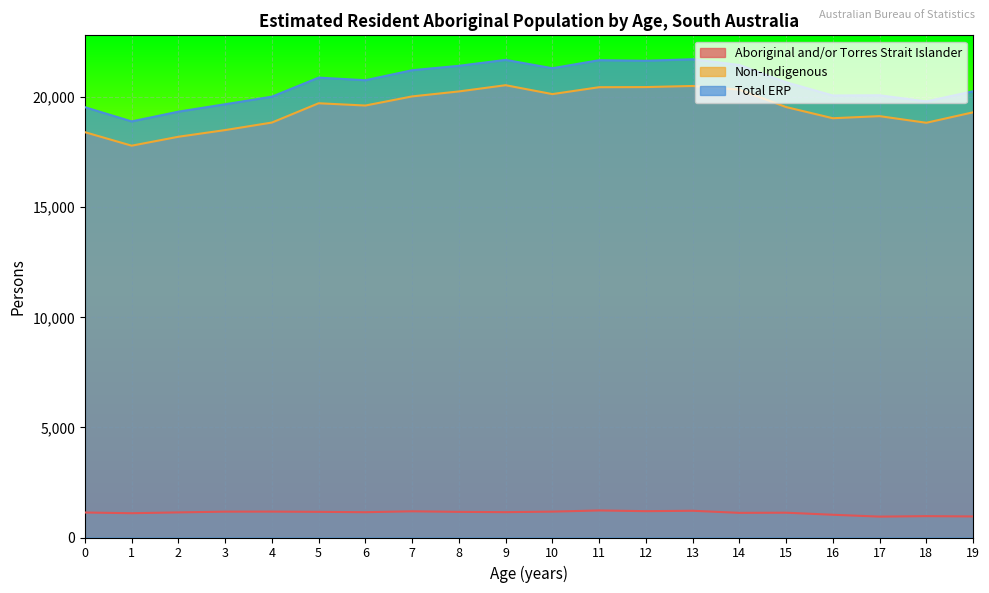

Between 3 and 4, which series saw the biggest shift?

Total ERP